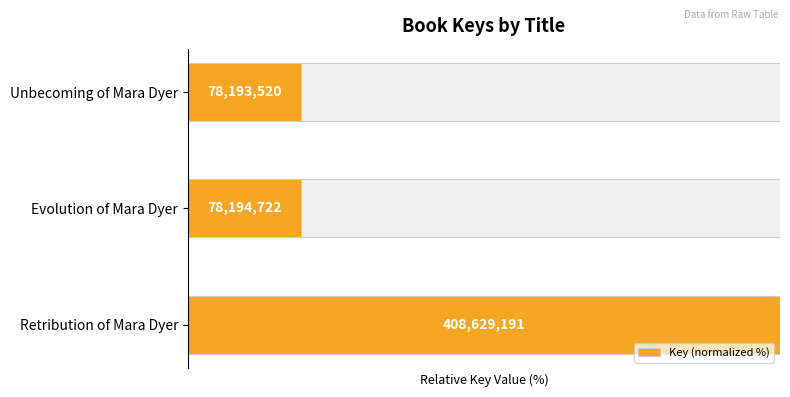

Which has a higher value, Evolution of Mara Dyer or Unbecoming of Mara Dyer?

Evolution of Mara Dyer